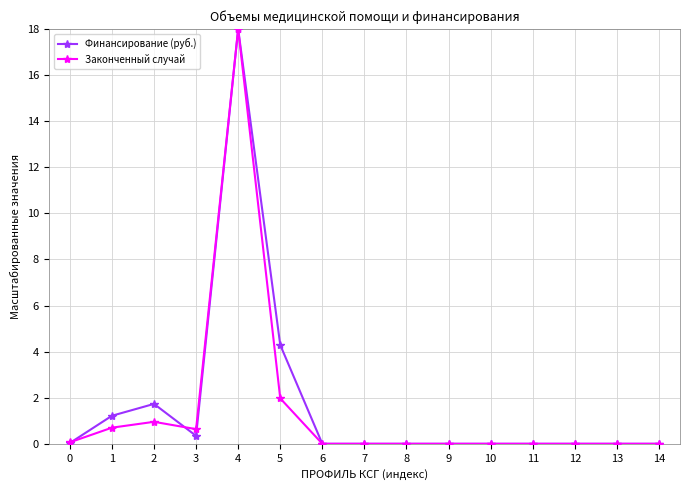

What is the sum of the Законченный случай values at 5 and 12?

2.0